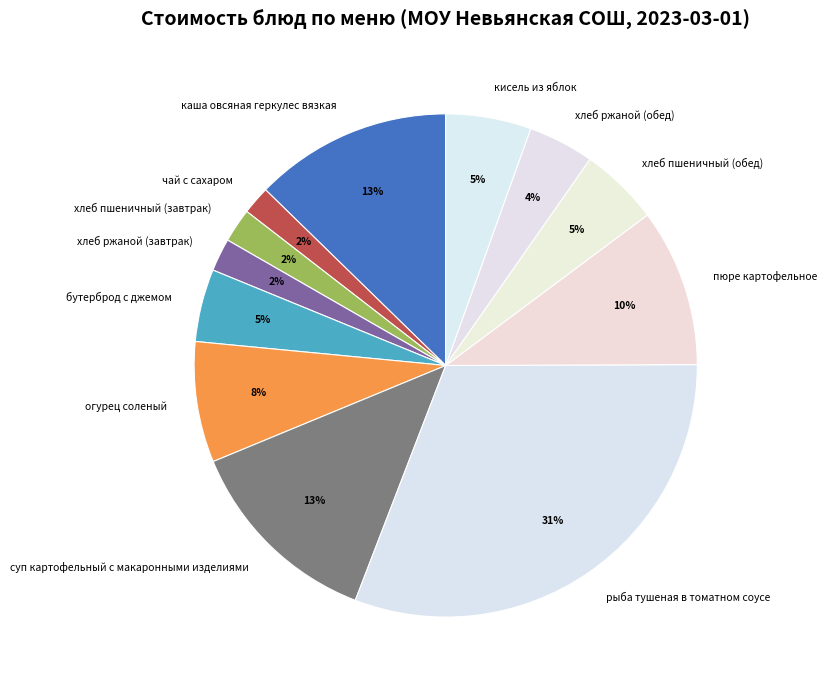

Combined, do бутерброд с джемом and хлеб ржаной (обед) account for over 50%?

No